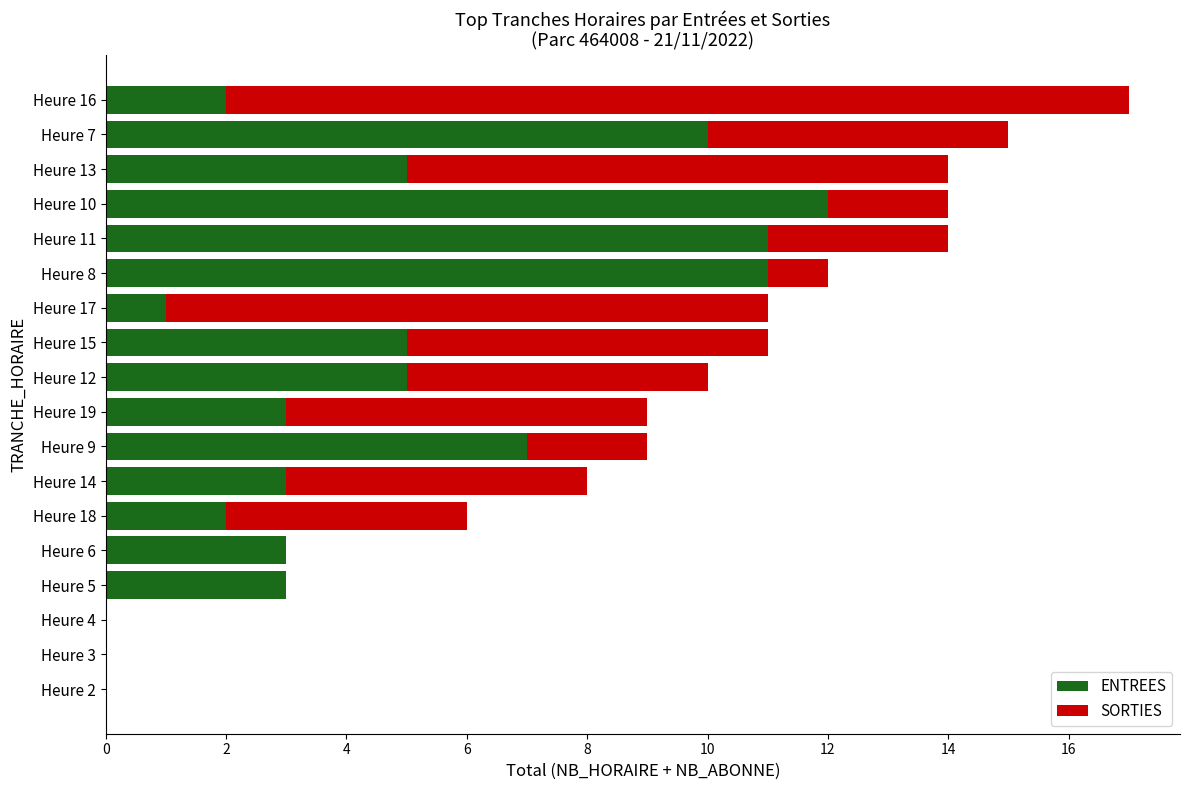

What is the sum of all ENTREES values?

83